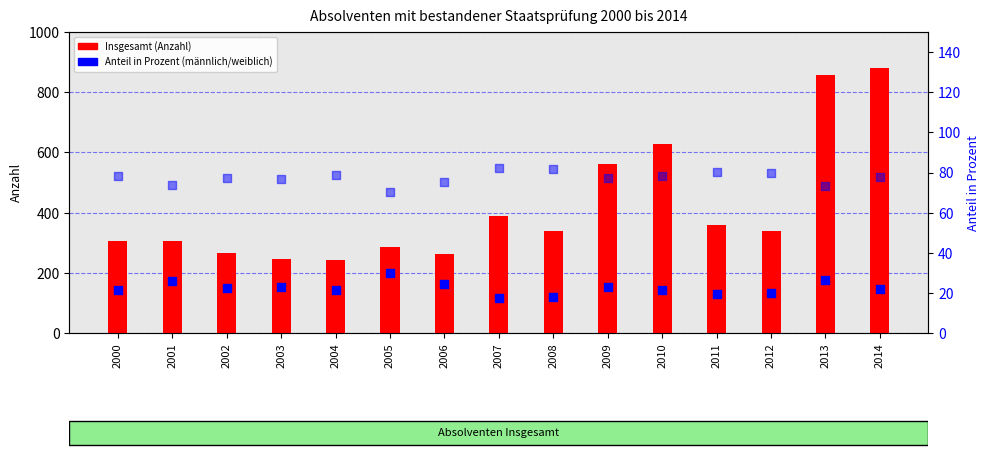

Which series has the largest Y range (max minus min)?

Insgesamt